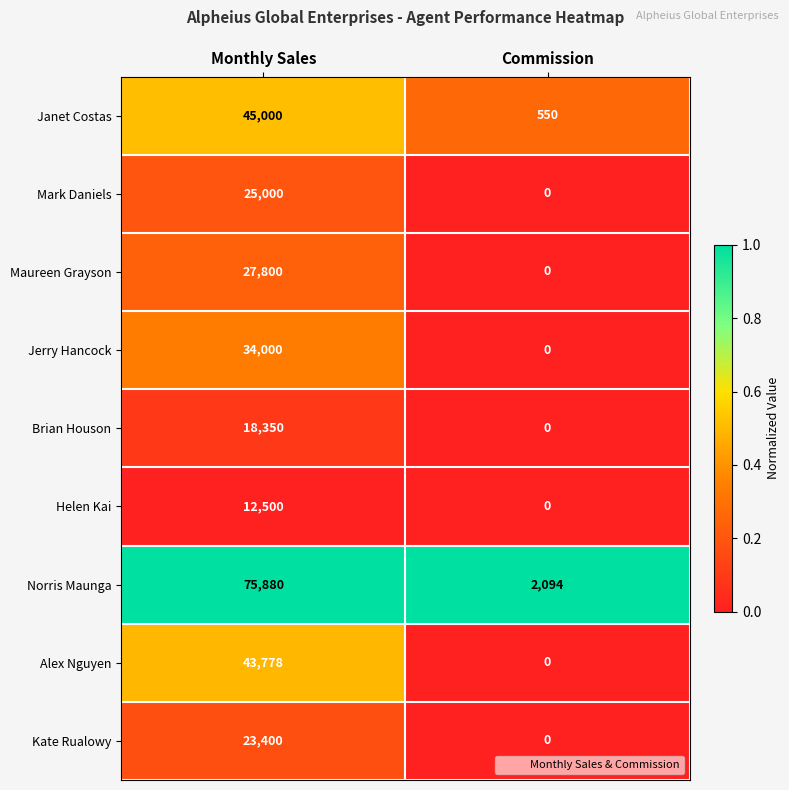

What is the difference between the highest and lowest values at Commission?

2094